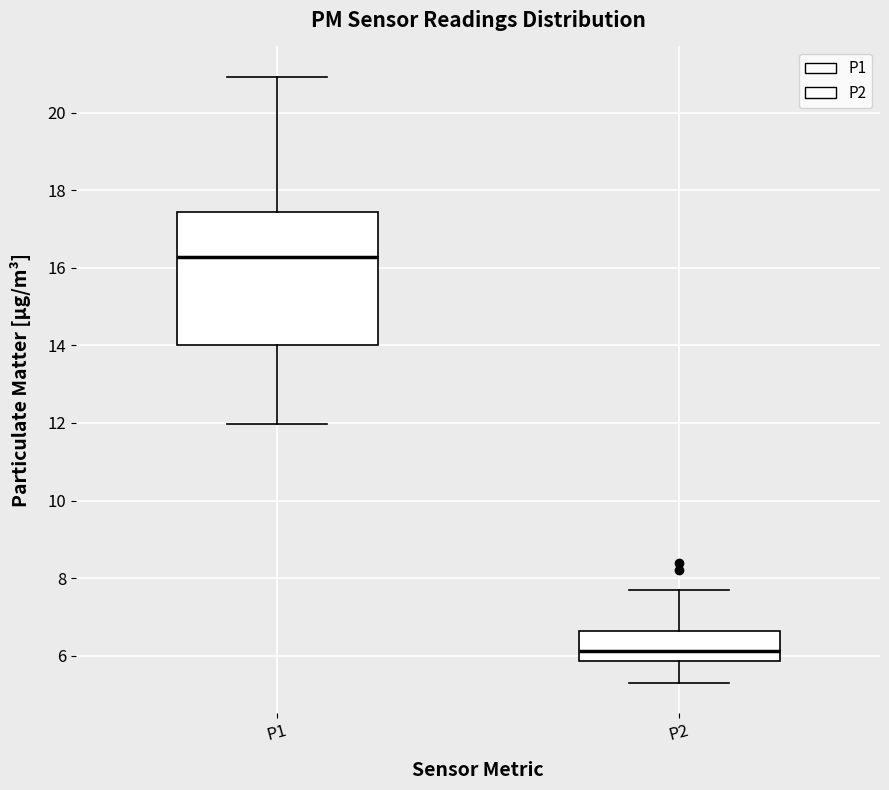

Reading left to right, transcribe this box plot: for each box, give where its median line is, the range the box spans, and where its two whiskers end, as read against the y-axis. The values are not printed on the chart, so give them approximately, as read against the axis.

P1: median 16.2, box 14.0 to 17.4, whiskers 12.0 to 21.0
P2: median 6.2, box 5.8 to 6.6, whiskers 5.4 to 7.8